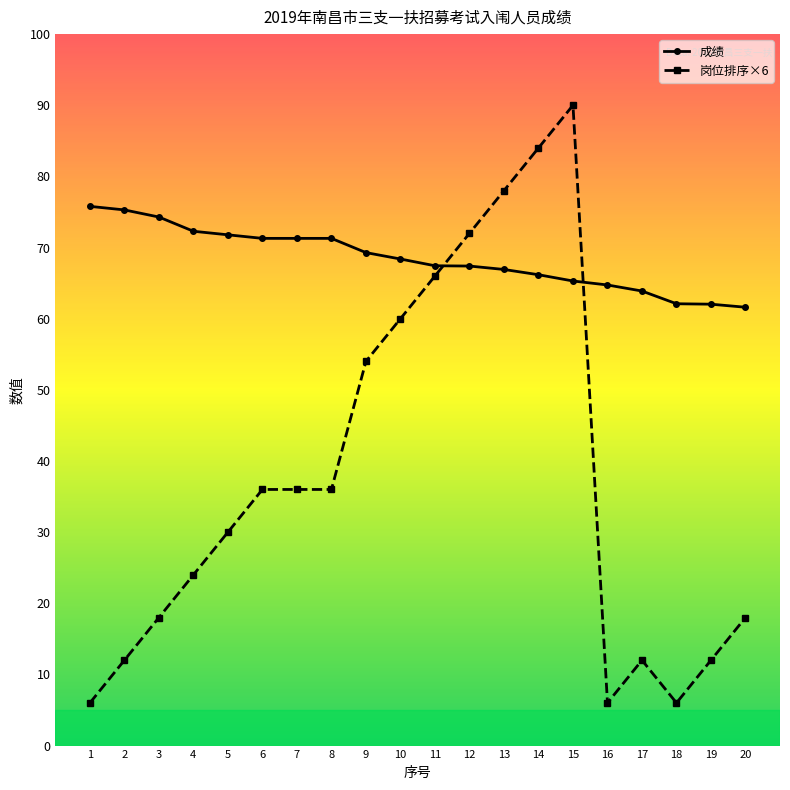

What is the value of the 成绩 point at the 3rd from the left?

74.3